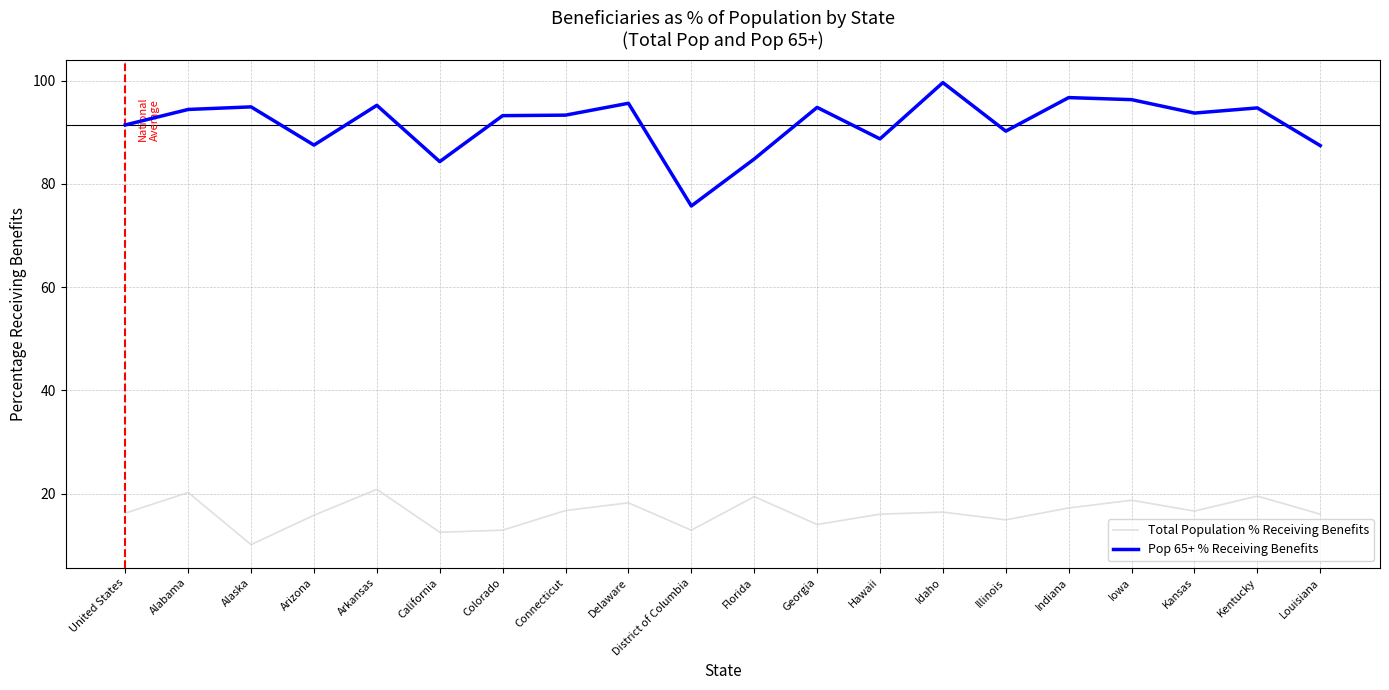

Which label corresponds to the largest value in the chart?

Idaho